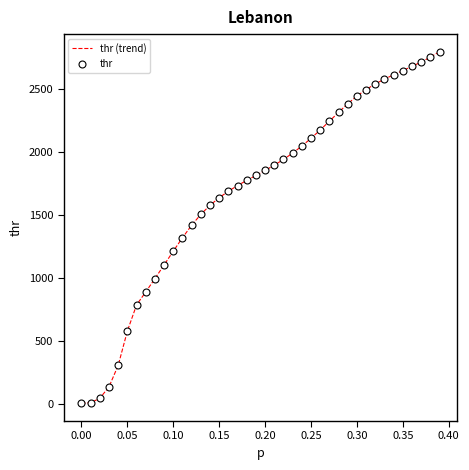

What is the greatest value displayed?

2796.6